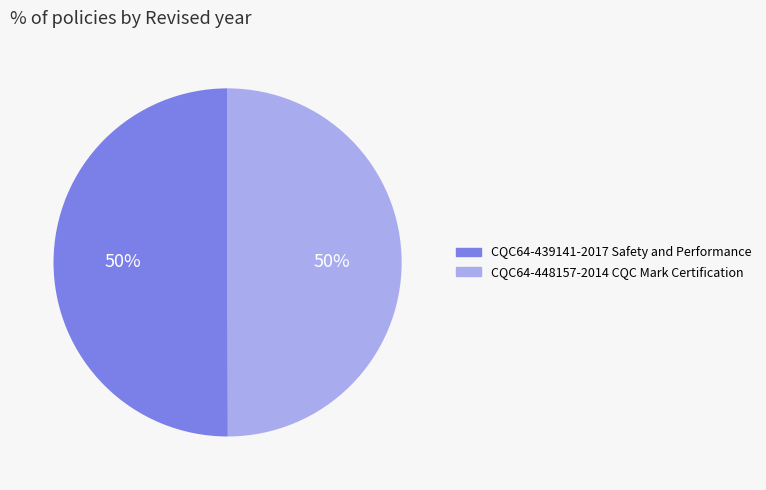

Combined, do CQC64-448157-2014 CQC Mark Certification and CQC64-439141-2017 Safety and Performance account for over 50%?

Yes